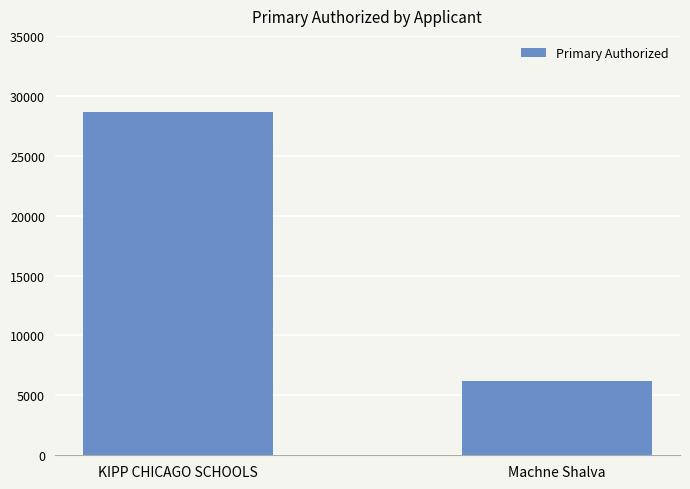

What is the label of the 1st bar from the right?

Machne Shalva